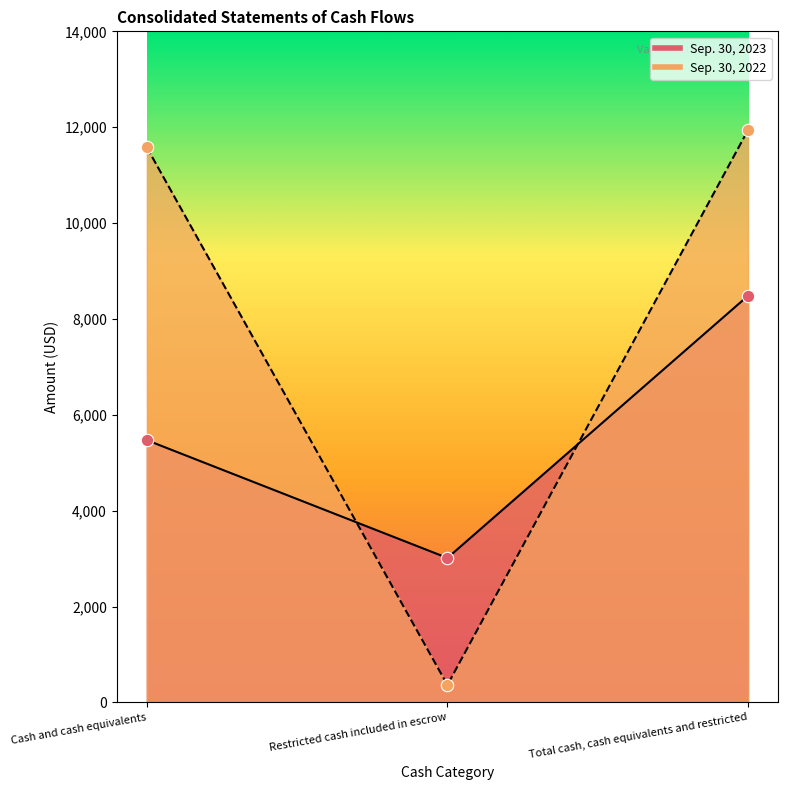

Which series reaches the maximum Y coordinate?

Sep. 30, 2022